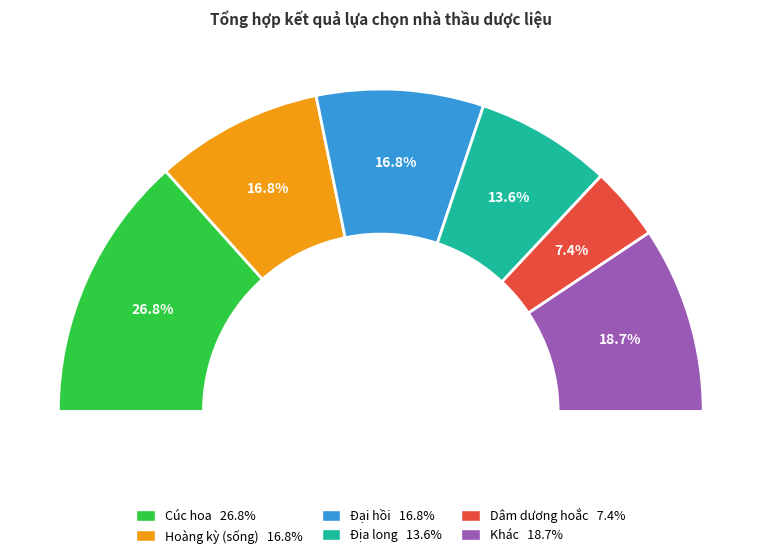

Is it true that Kha tử is 1% of the pie?

True